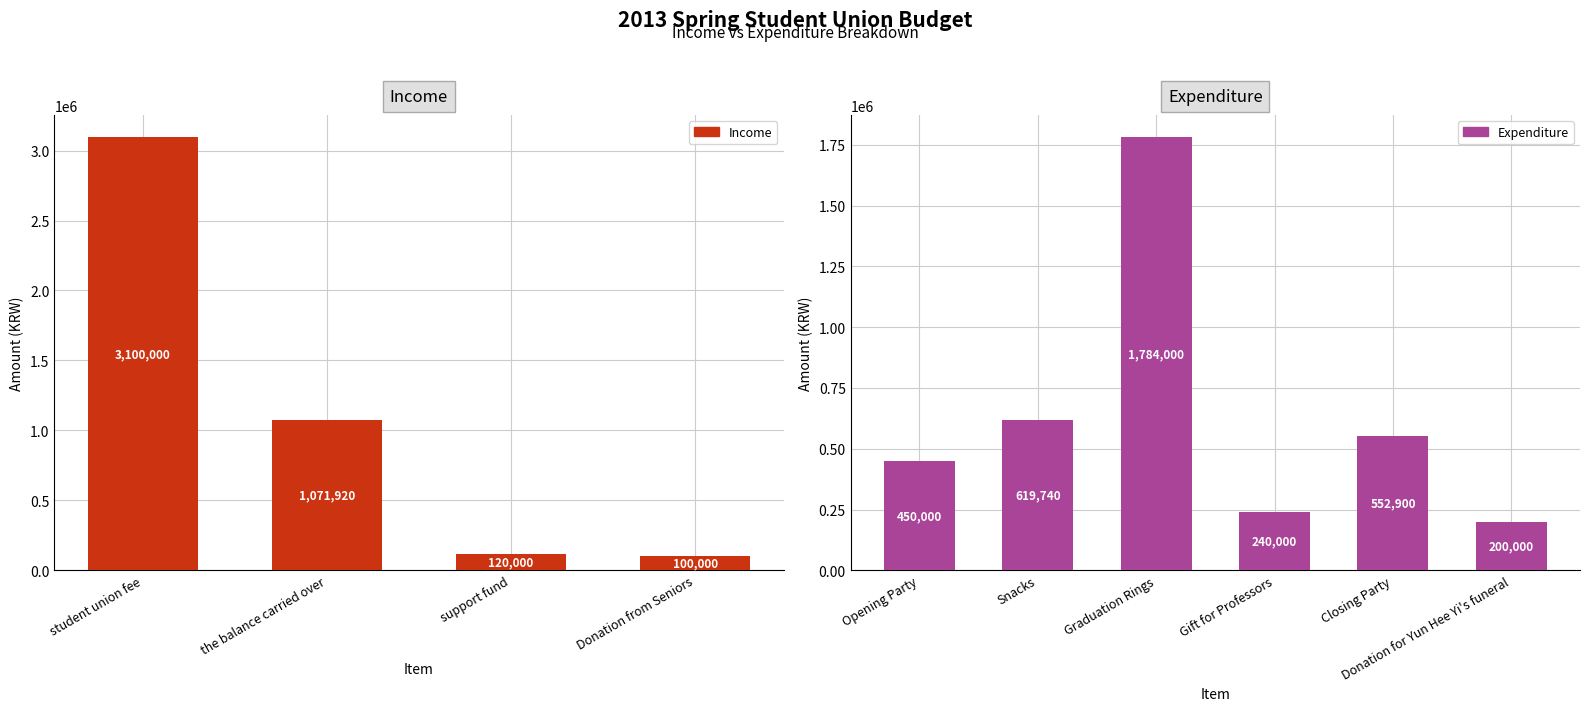

Are the bars grouped side by side (vs. stacked)?

No